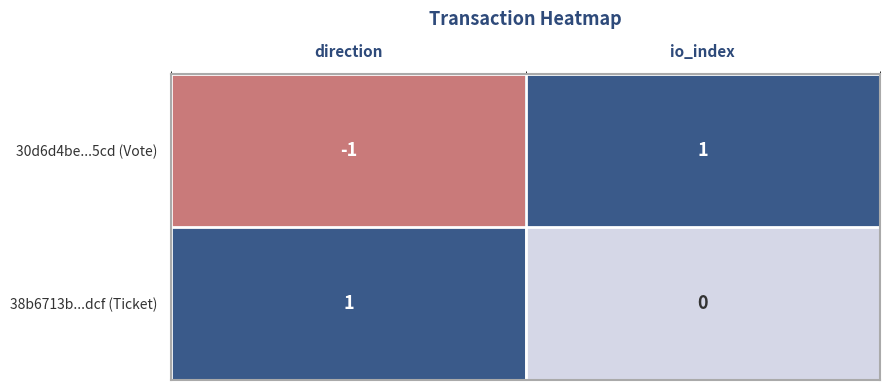

List the series in order of their overall mean, lowest first.

30d6d4be...5cd (Vote), 38b6713b...dcf (Ticket)